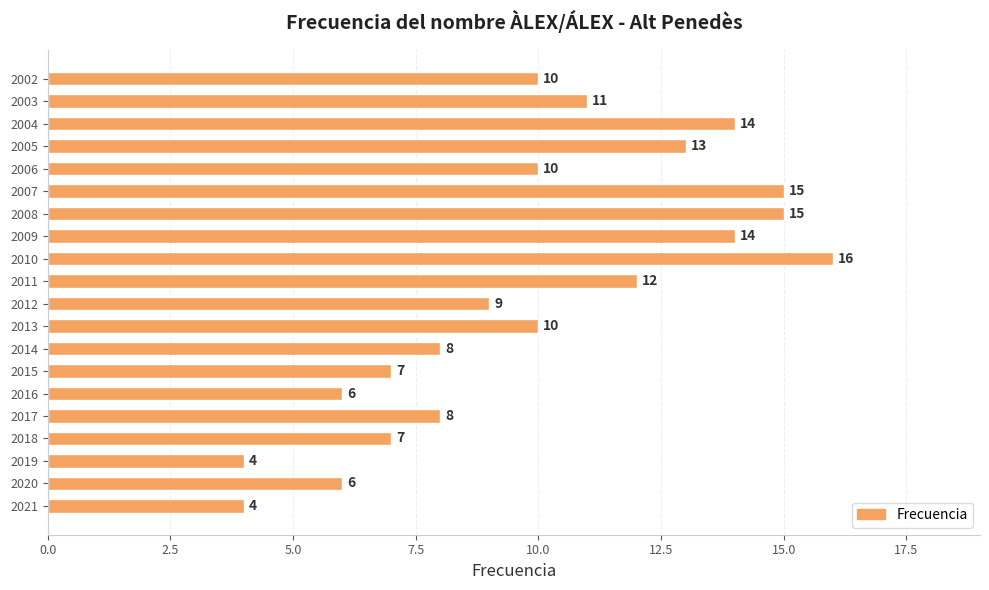

What is the change in value from 2013 to 2008?

+5